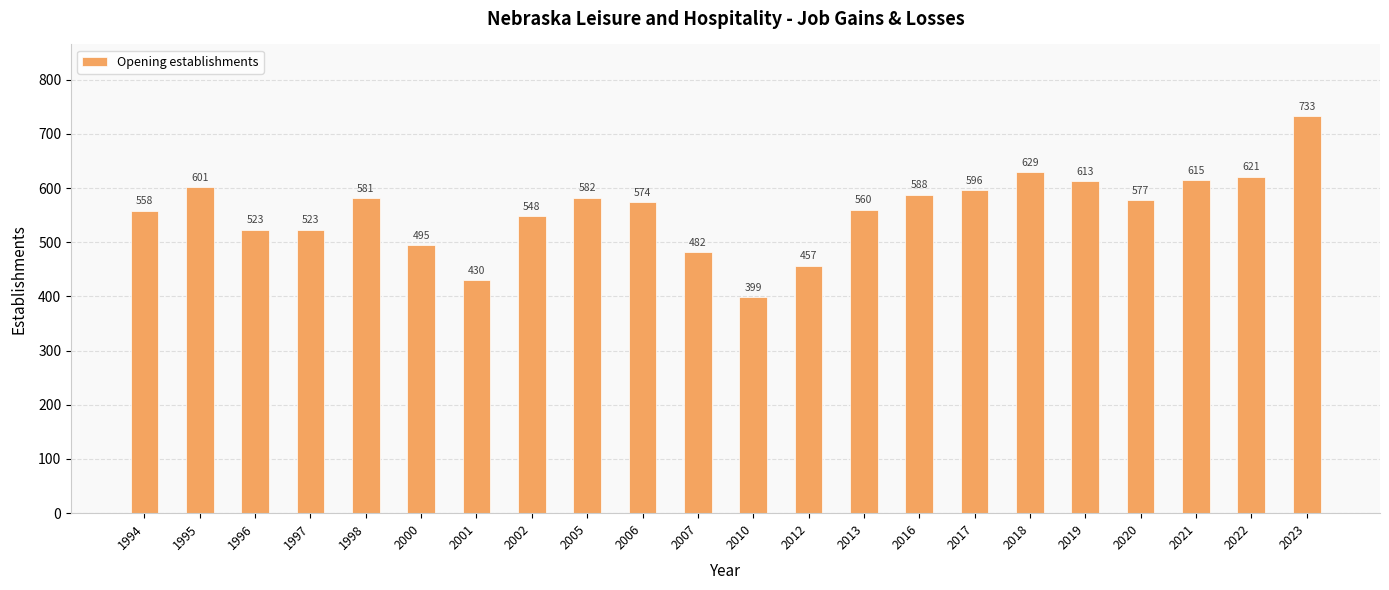

The chart shows a value of 733 at 2023. True or false?

True